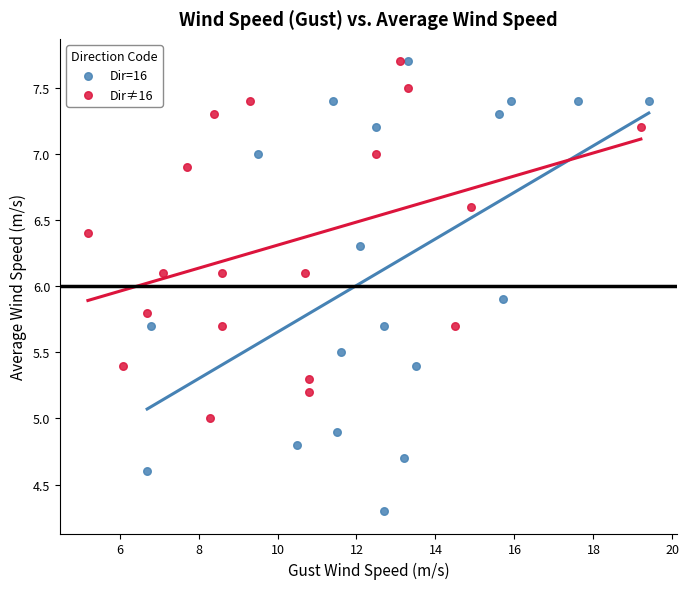

Which series has the largest Y range (max minus min)?

Dir=16